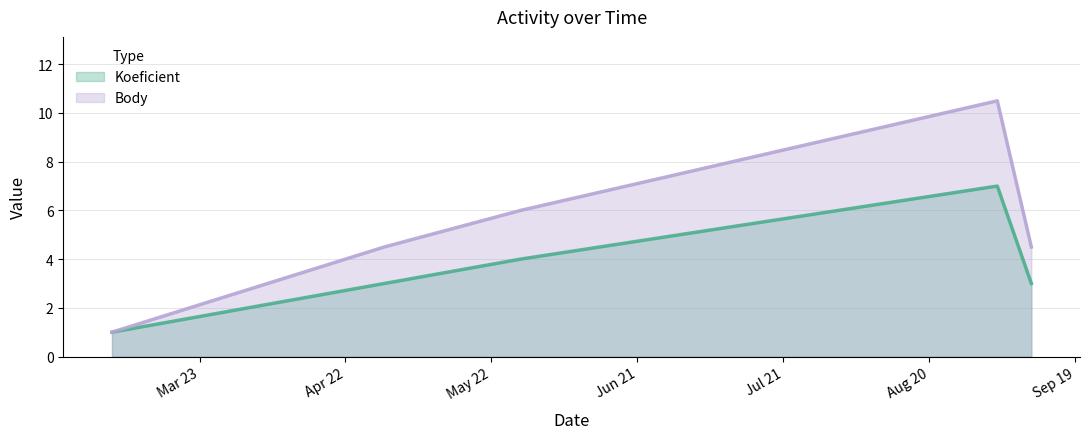

How many lines are shown in the chart?

2